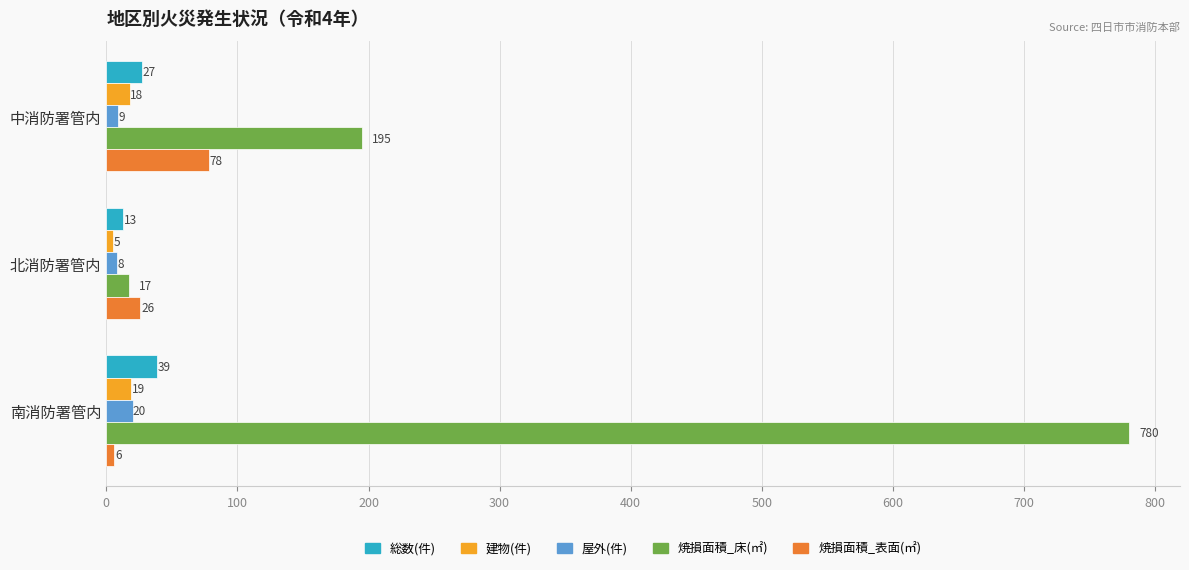

What is the average value of the 総数(件) series?

26